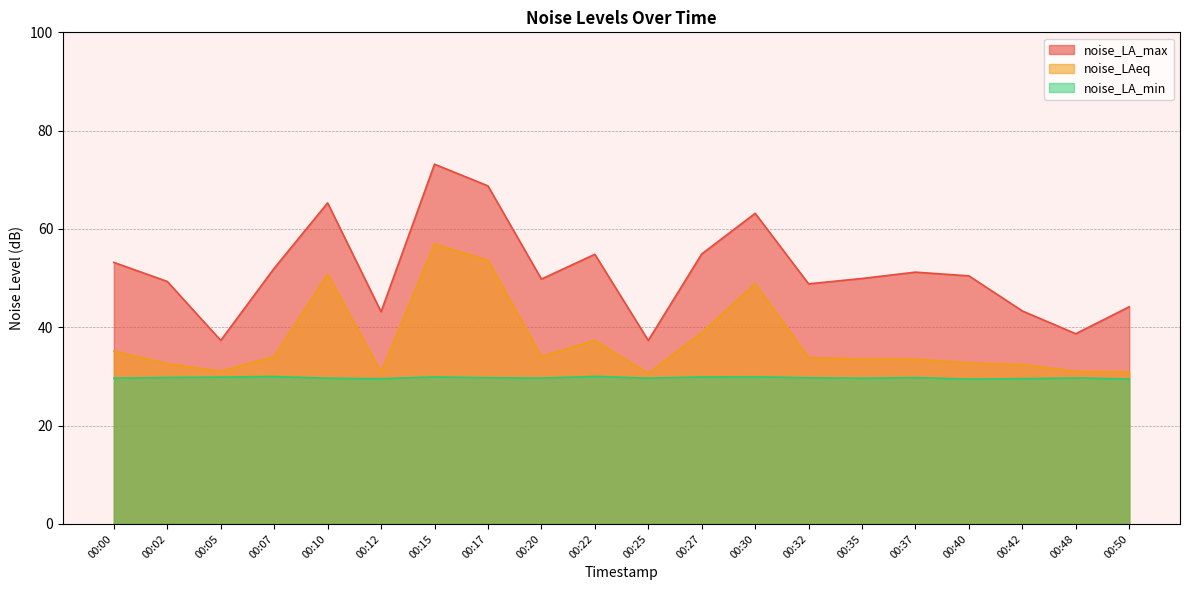

Between 00:05 and 00:15, which series saw the biggest shift?

noise_LA_max